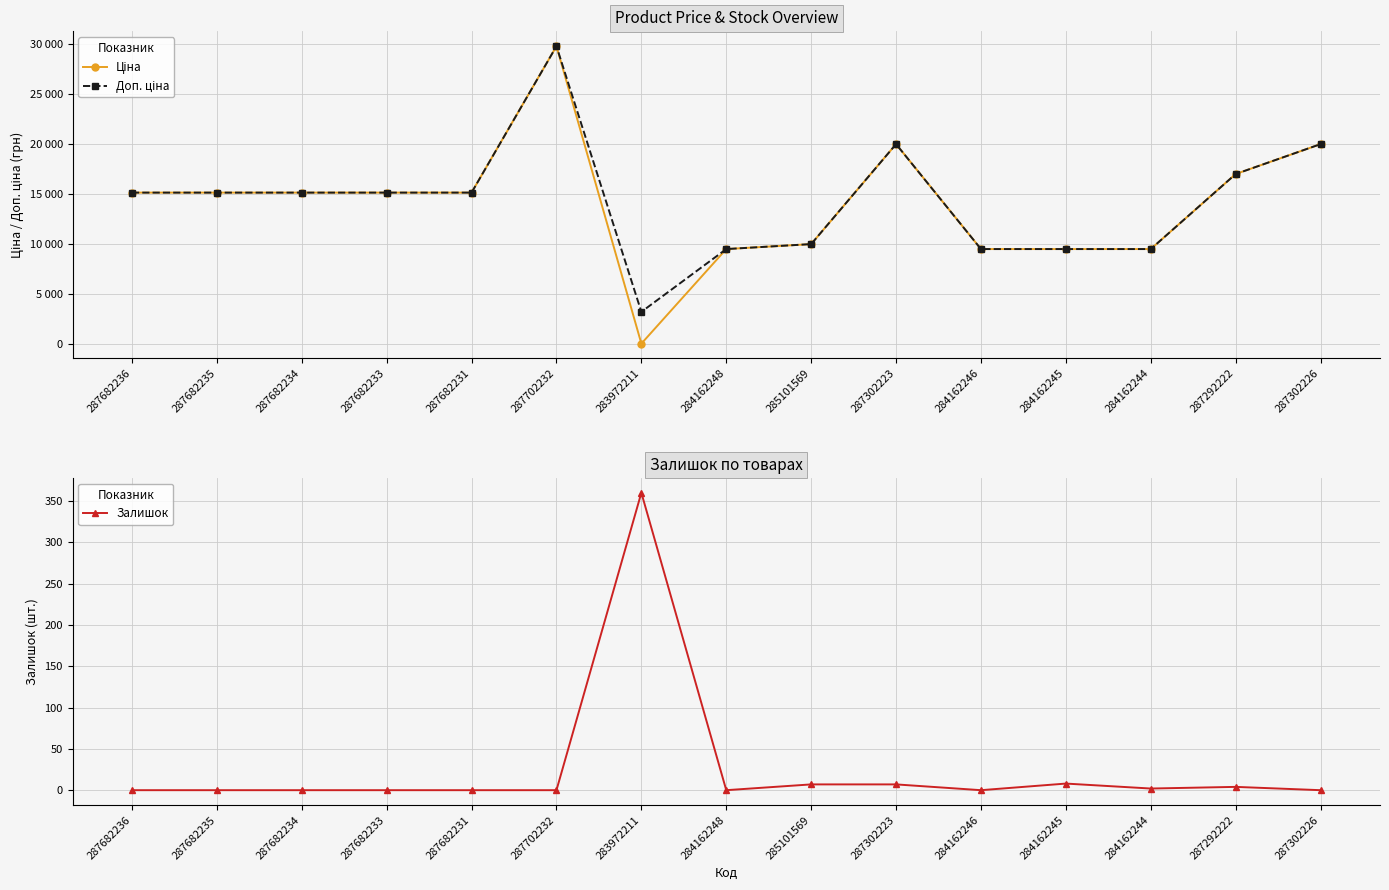

Which series has the widest spread of values?

Ціна